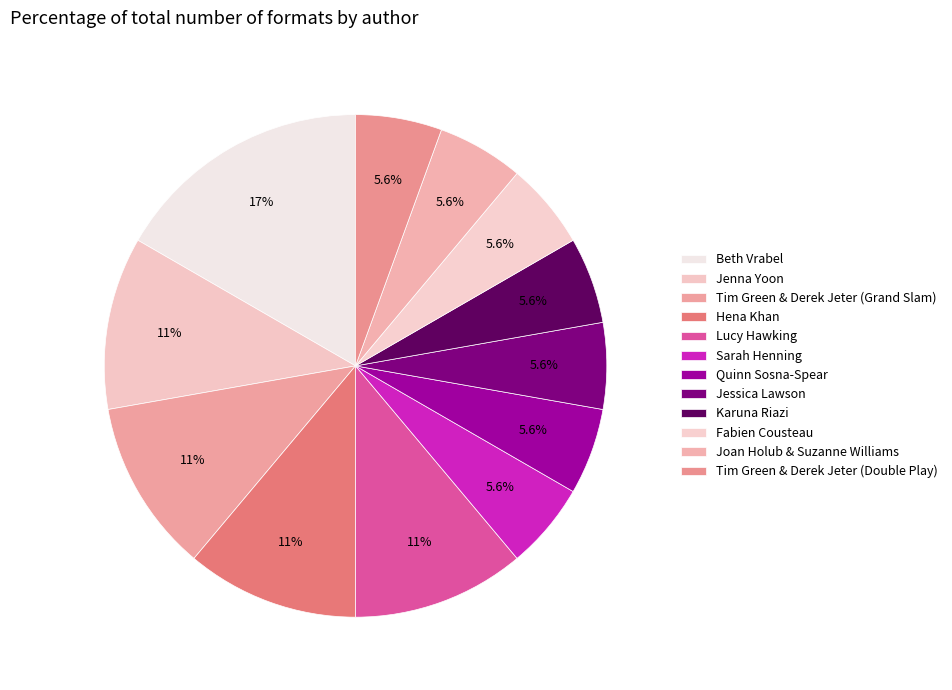

True or false: Lucy Hawking accounts for 11% of the total.

True